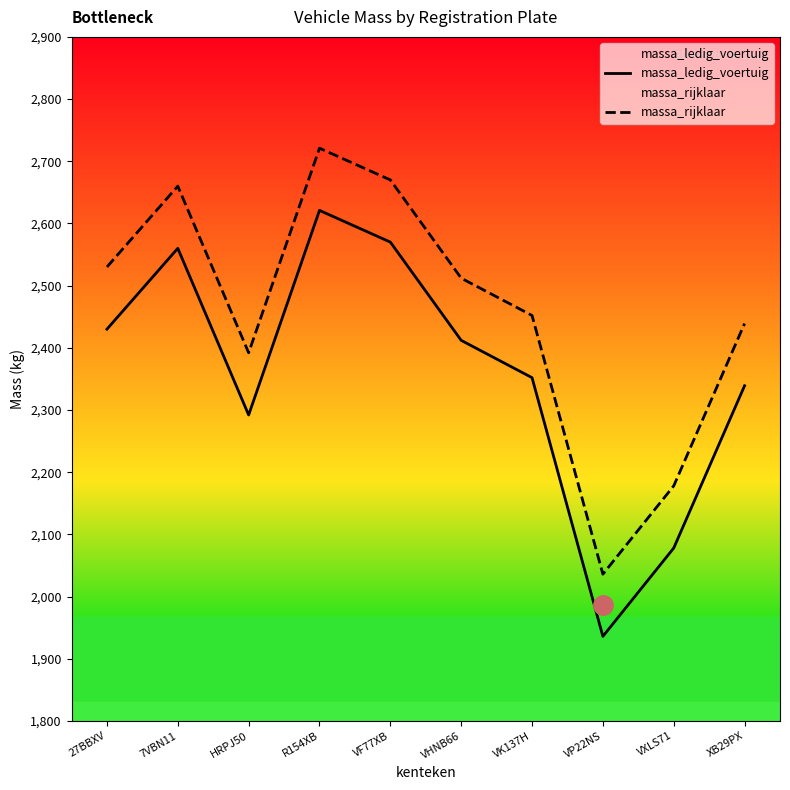

What is the label of the 8th point from the left?

VP22NS